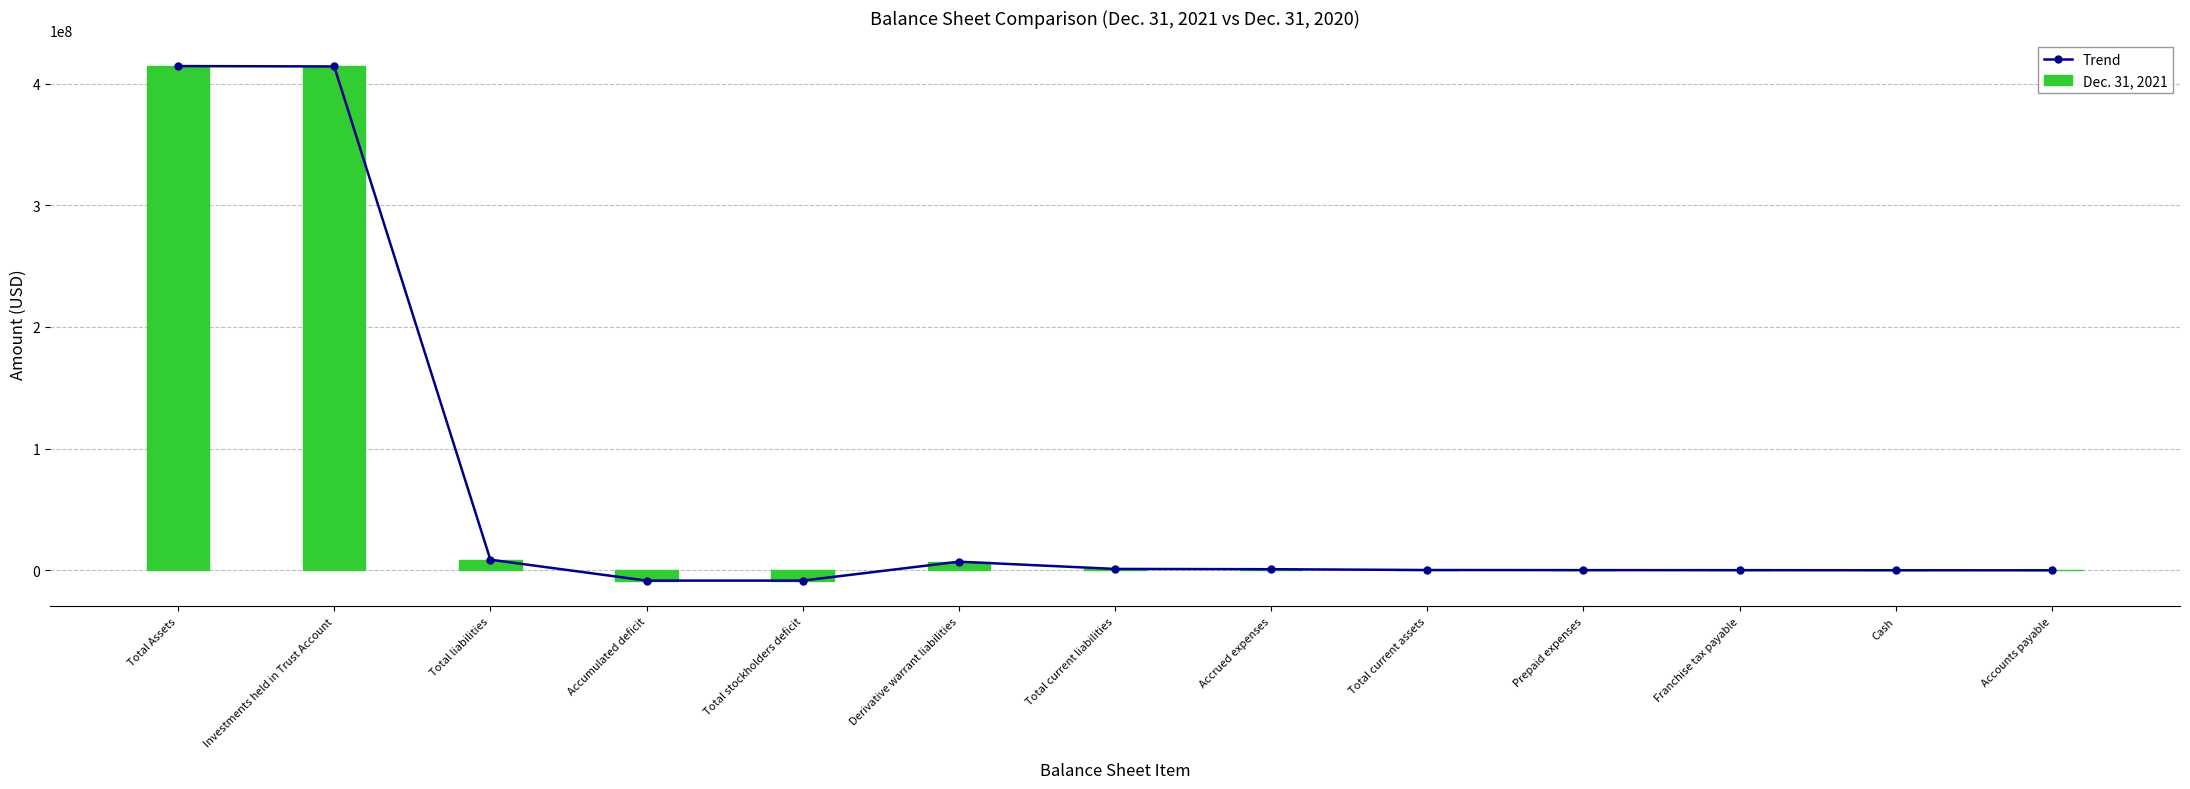

What is the label of the 5th bar from the right?

Total current assets